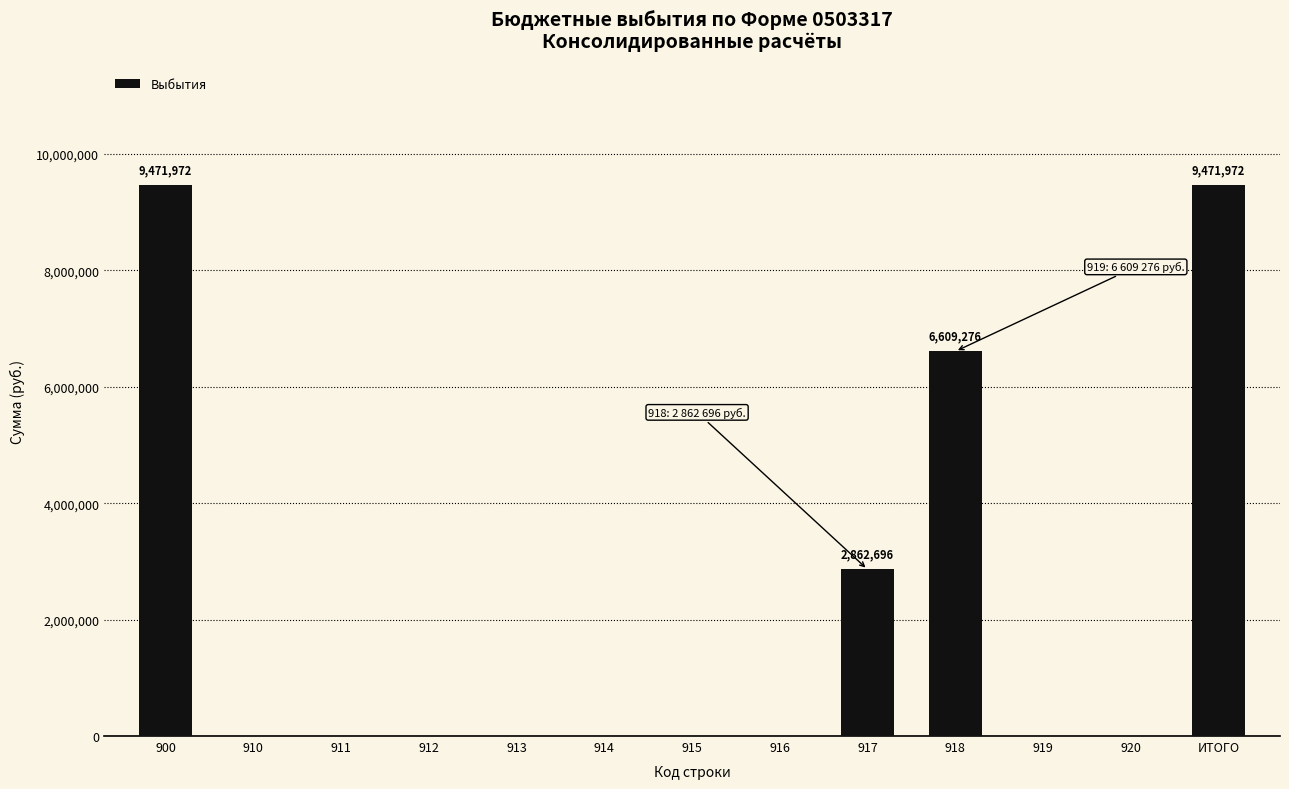

Is it true that the value at 910 is 5185085?

False